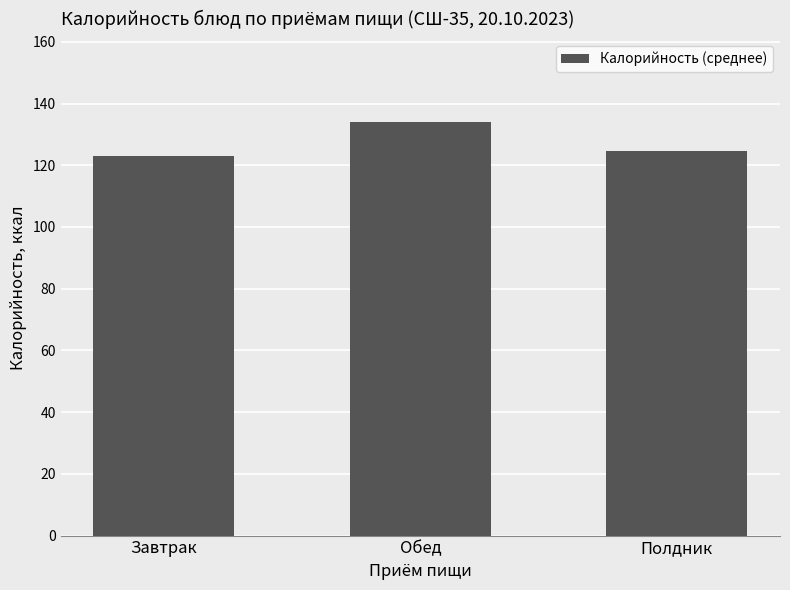

How many bars are there in total?

3